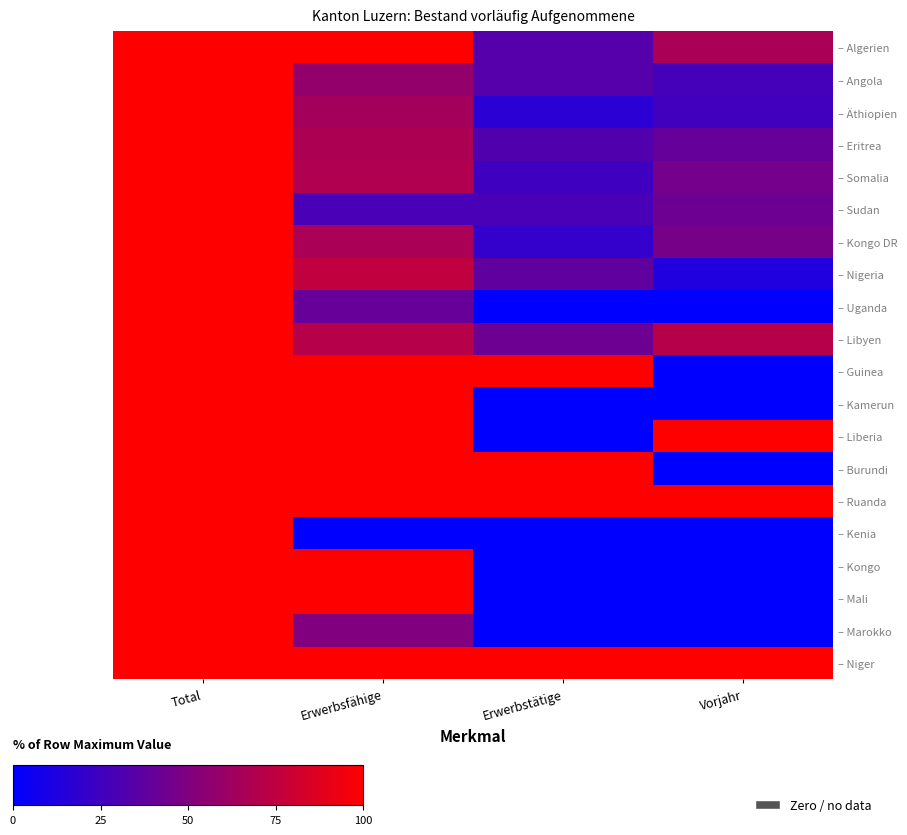

What is the total value across all series at Total?

2000.0